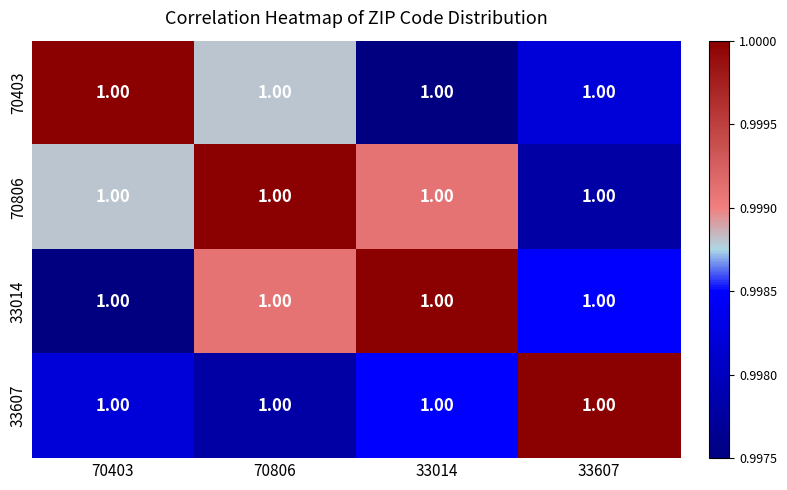

Which series has the widest spread of values?

70403